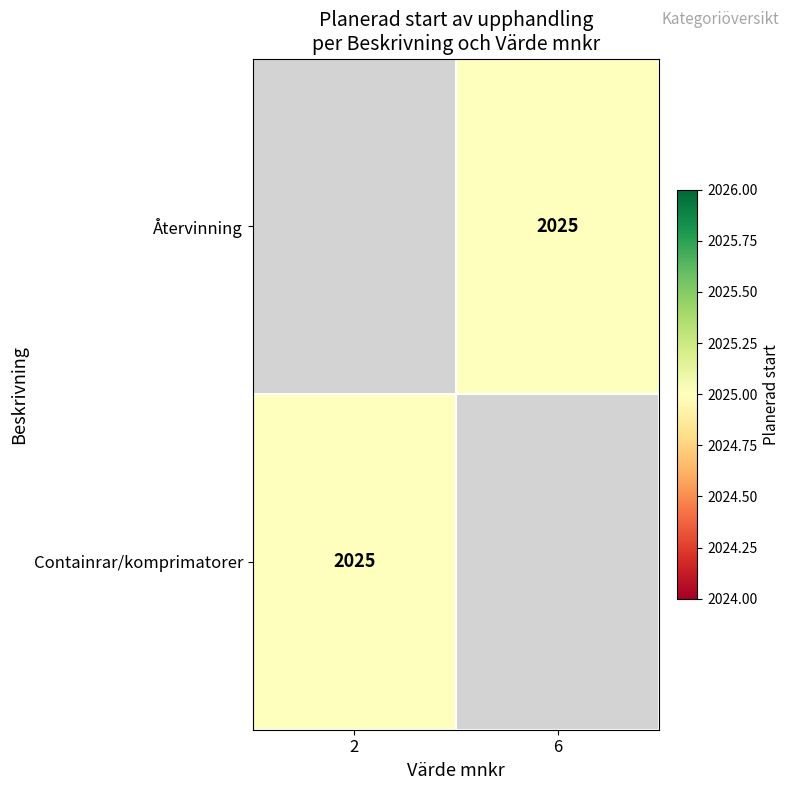

Where is Containrar/komprimatorer nearest to the value 2025?

2